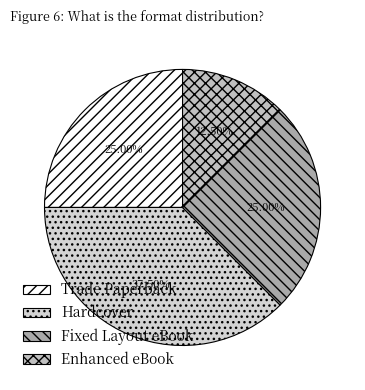

Does any single category account for the majority?

No